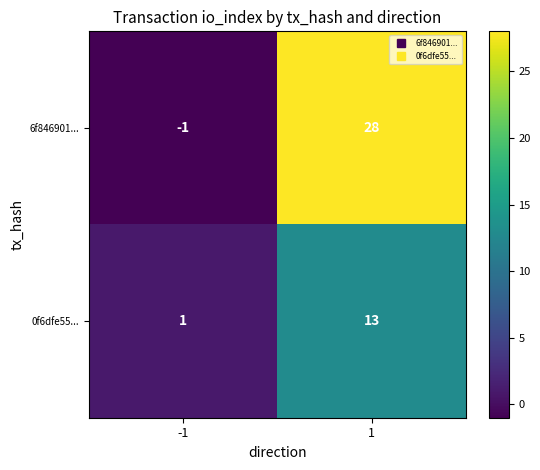

At which category is the sum across all series the highest?

1